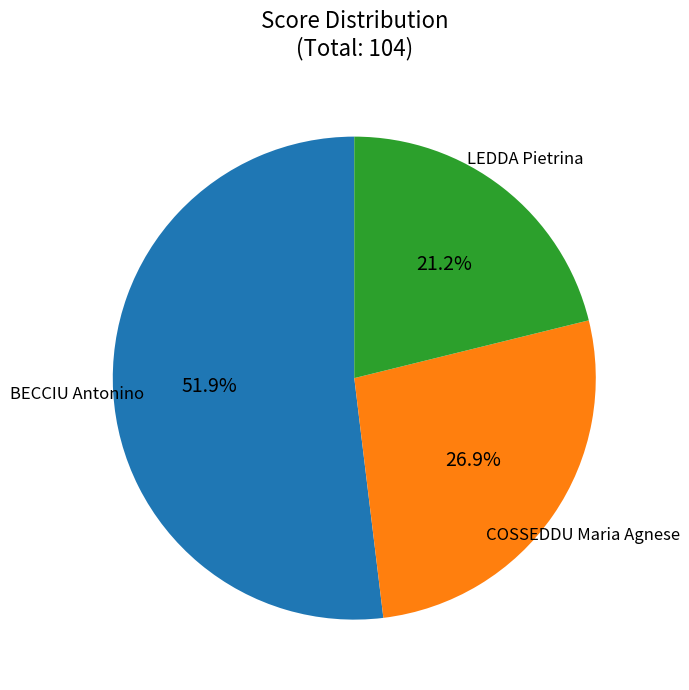

What is the ratio of the value at BECCIU Antonino to the value at COSSEDDU Maria Agnese?

1.9